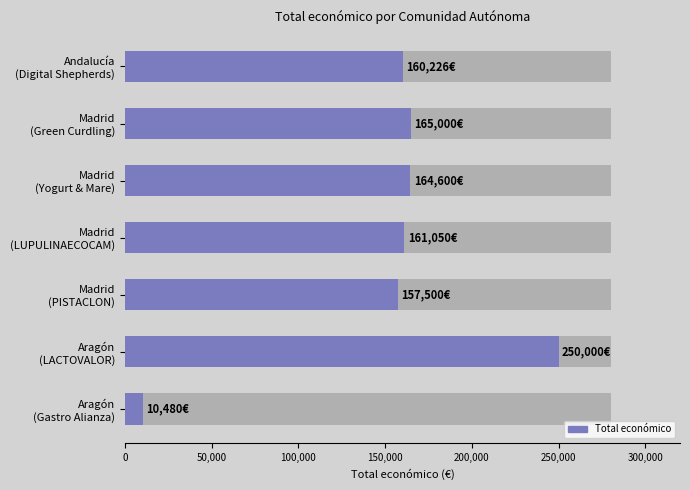

What is the value of the 7th bar from the left?

10480